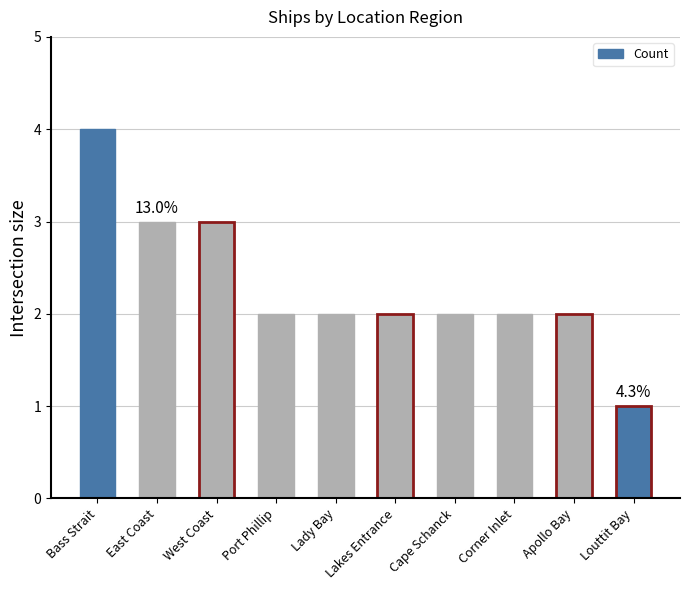

How many series are shown in this chart?

1